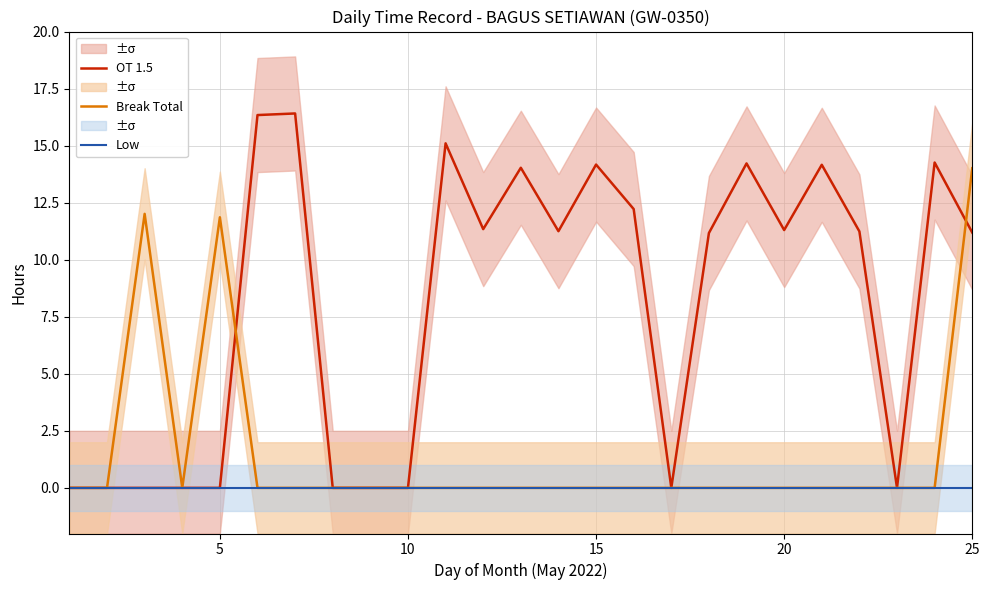

List the series in order of their peak value, highest first.

OT 1.5, Break Total, Low